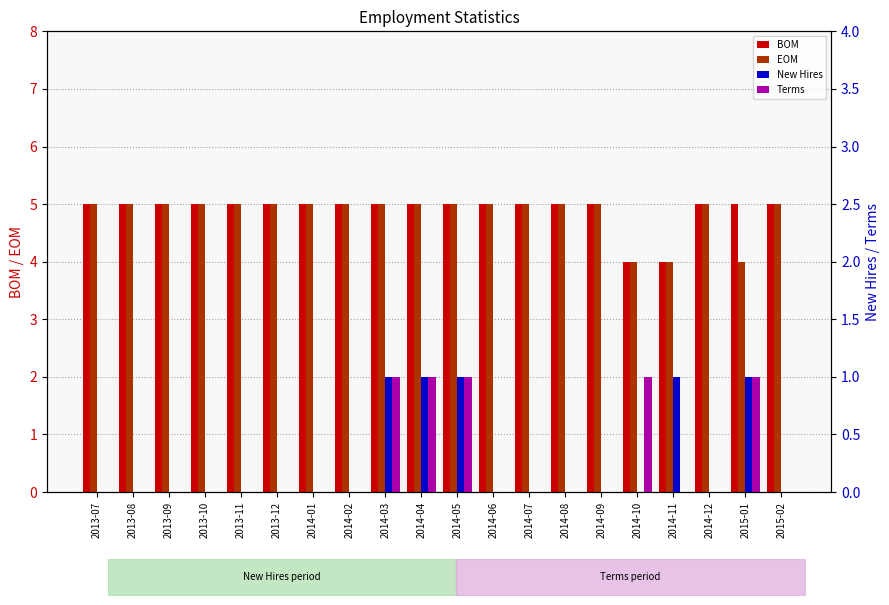

Rank the categories by New Hires value from lowest to highest.

2013-07, 2013-08, 2013-09, 2013-10, 2013-11, 2013-12, 2014-01, 2014-02, 2014-06, 2014-07, 2014-08, 2014-09, 2014-10, 2014-12, 2015-02, 2014-03, 2014-04, 2014-05, 2014-11, 2015-01